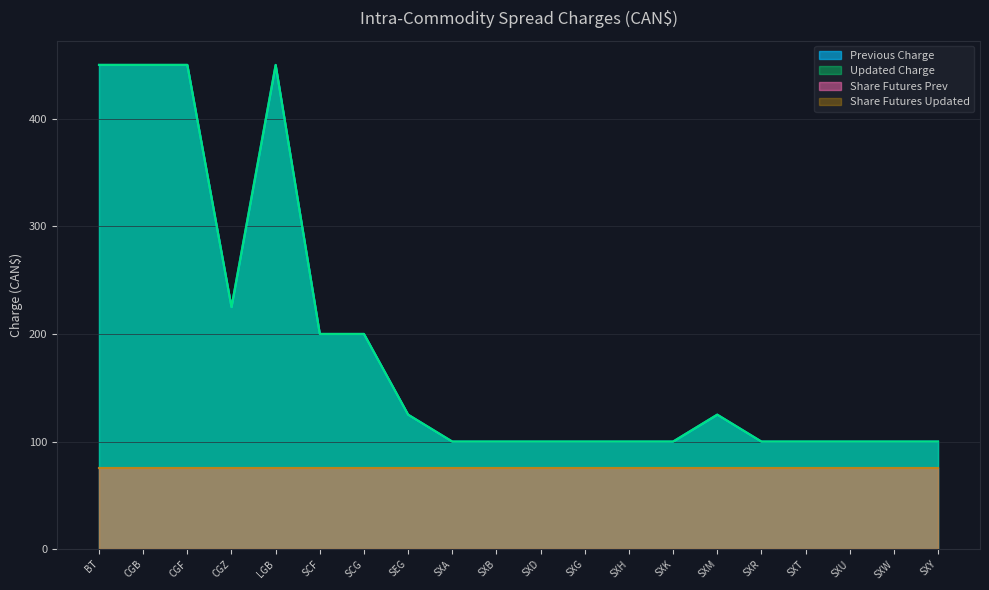

What position from the right is SCF?

15